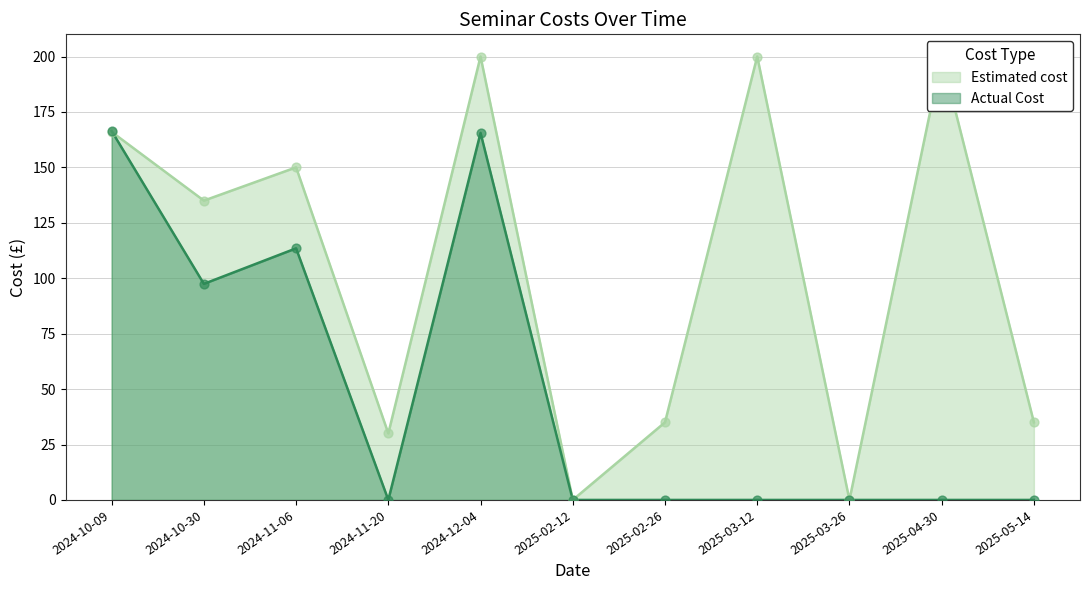

Which series reaches the maximum Y coordinate?

Estimated cost